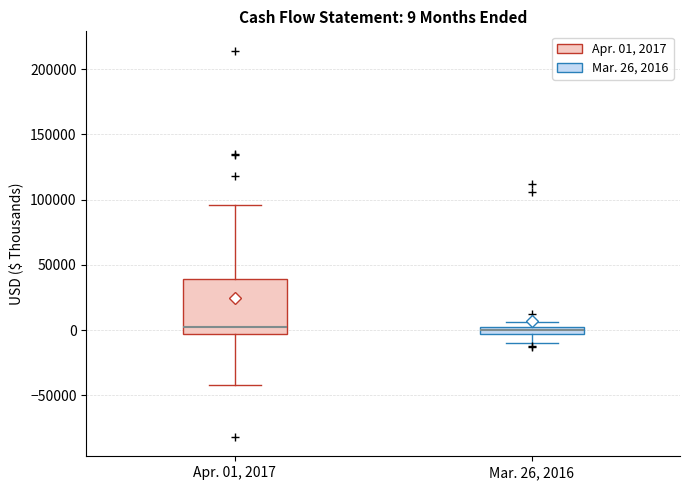

Comparing the boxes themselves (not the whiskers), which one is the tallest?

Apr. 01, 2017